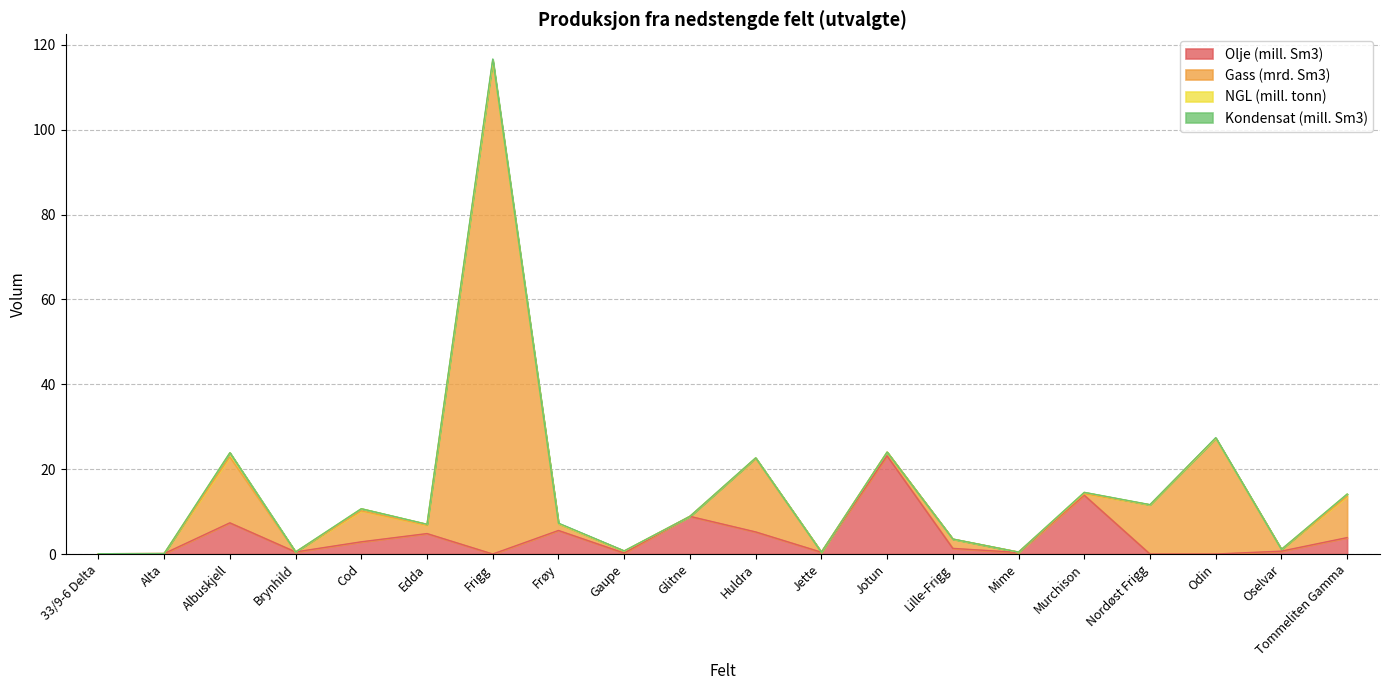

How many times do NGL (mill. tonn) and Kondensat (mill. Sm3) cross each other?

5